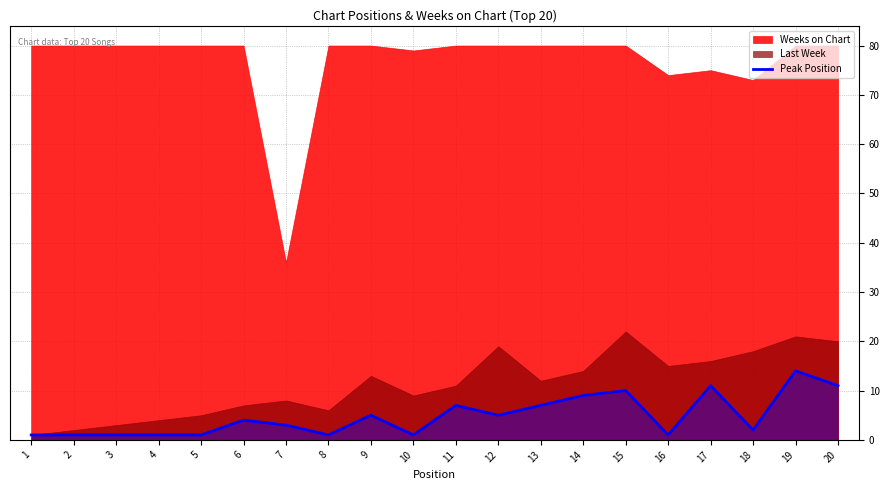

True or false: Peak Position has a value of 4 at 6.

True